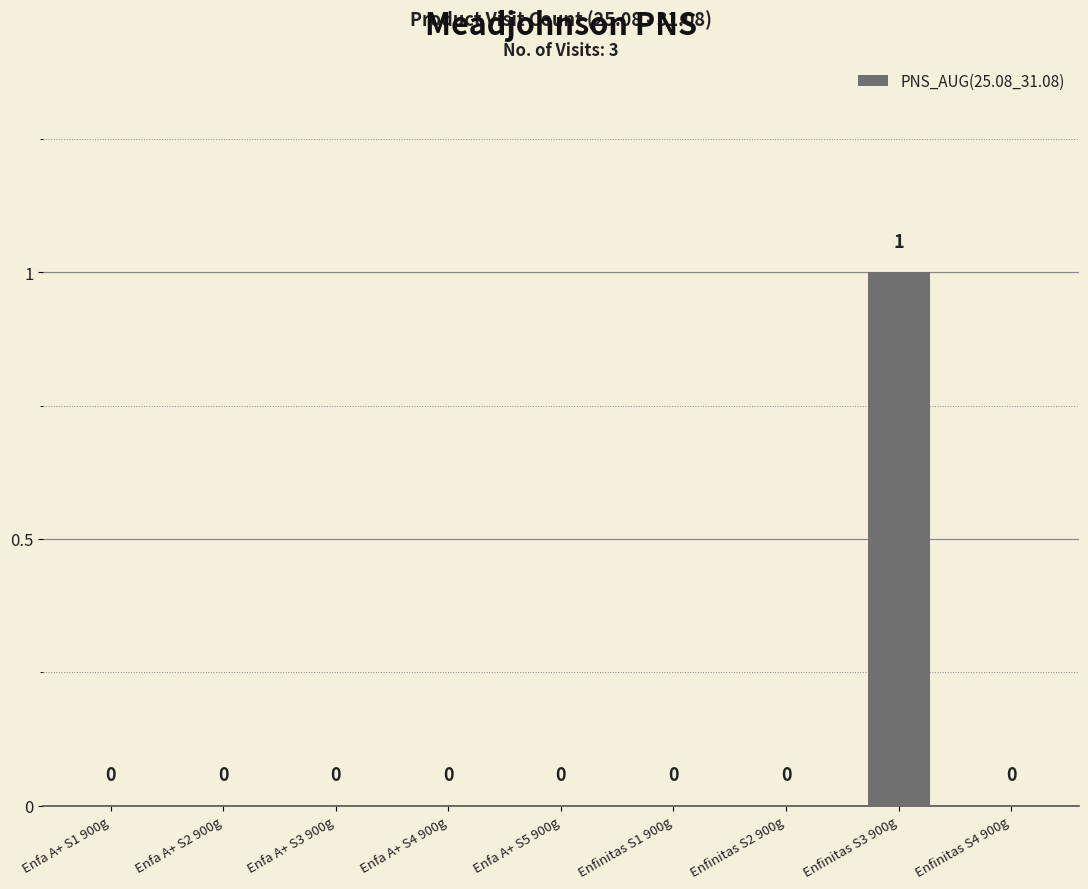

Between Enfinitas S3 900g and Enfa A+ S1 900g, which is larger?

Enfinitas S3 900g